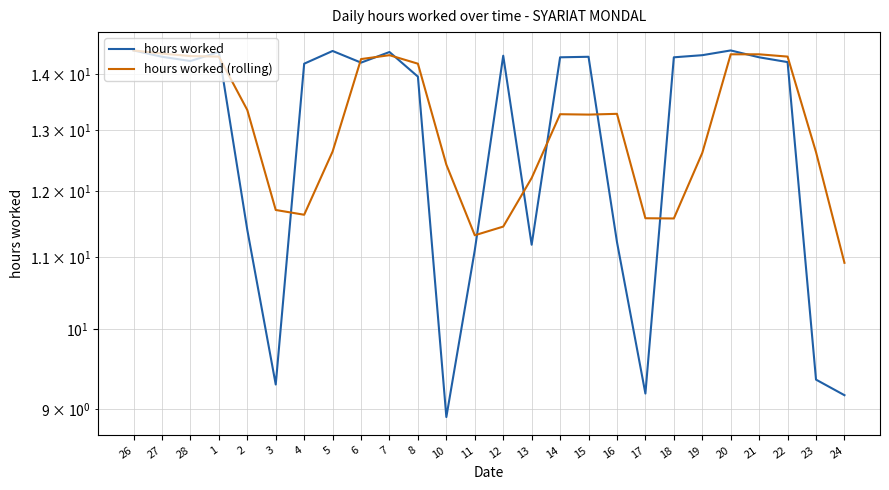

What is the label of the 23rd point from the right?

1